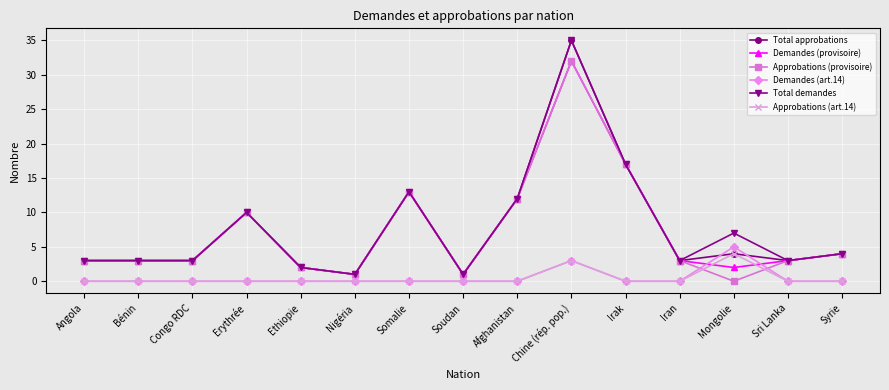

True or false: Total demandes has more than 0 points higher than both neighbors.

True